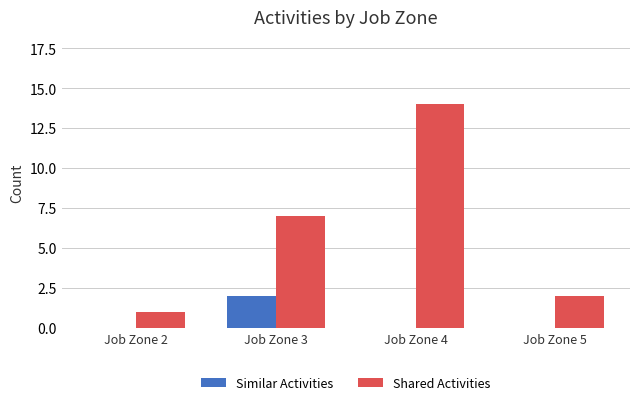

Does the chart contain stacked bars?

No